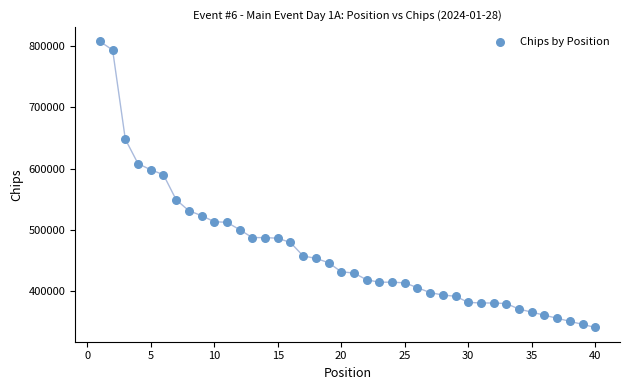

What is the range of X values (max minus min)?

39